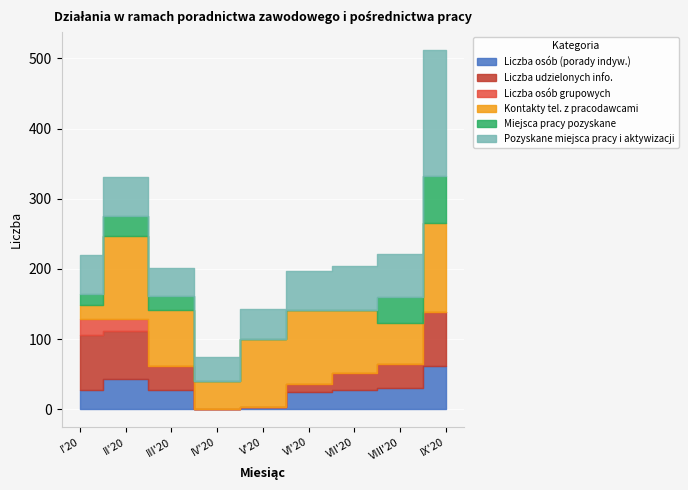

Between II'20 and IV'20, which is larger?

II'20